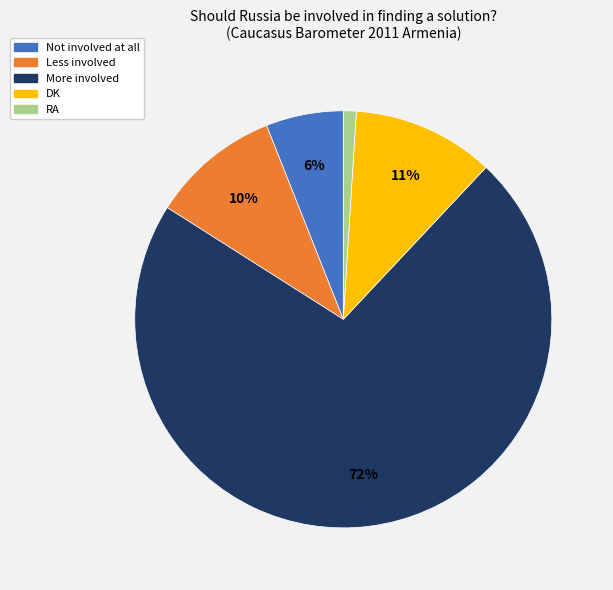

Is RA the majority of the pie?

No